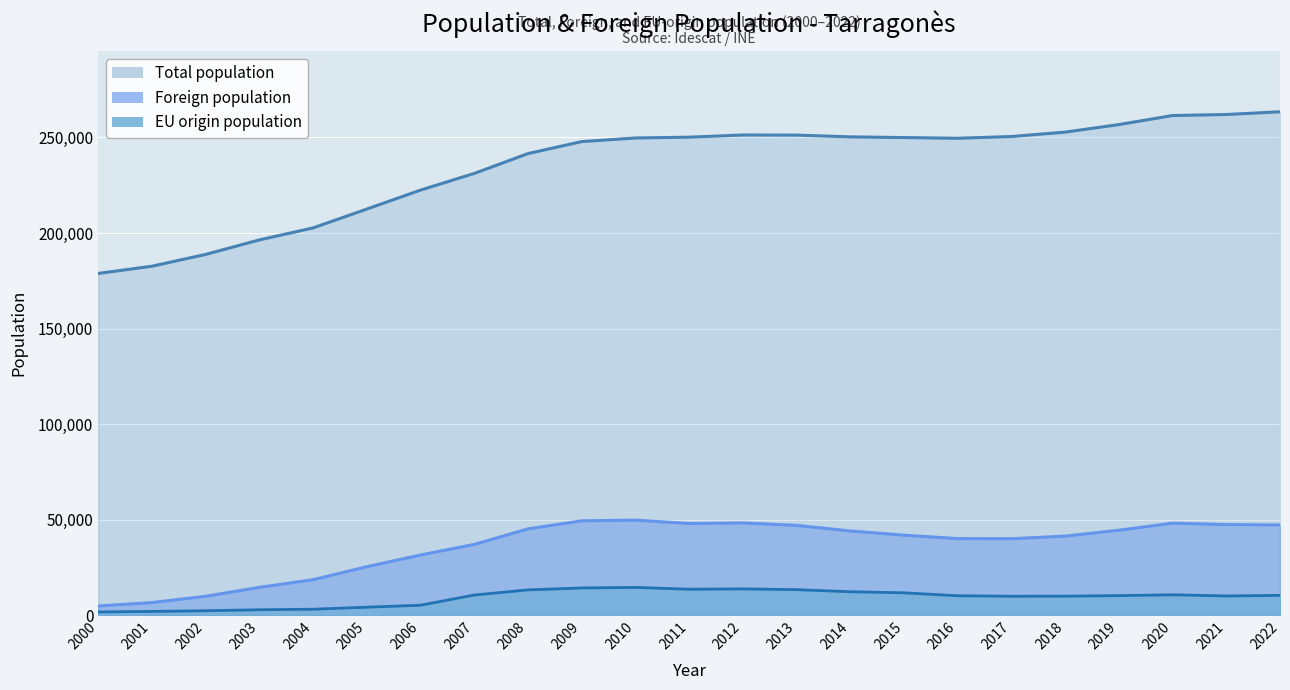

What are all the series names shown in the legend?

Total population, Foreign population, EU origin population